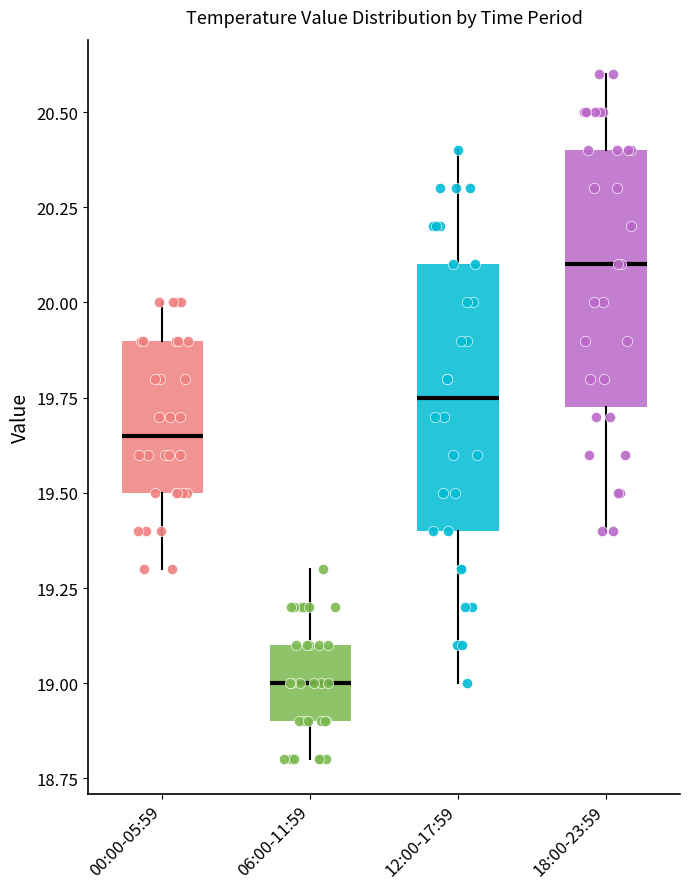

Reading left to right, read every box against the y-axis: the position of its median line, the range the box covers, and the ends of its whiskers. The values are not printed on the chart, so give them approximately, as read against the axis.

00:00-05:59: median 19.65, box 19.50 to 19.90, whiskers 19.30 to 20.00
06:00-11:59: median 19.00, box 18.90 to 19.10, whiskers 18.80 to 19.30
12:00-17:59: median 19.75, box 19.40 to 20.10, whiskers 19.00 to 20.40
18:00-23:59: median 20.10, box 19.75 to 20.40, whiskers 19.40 to 20.60